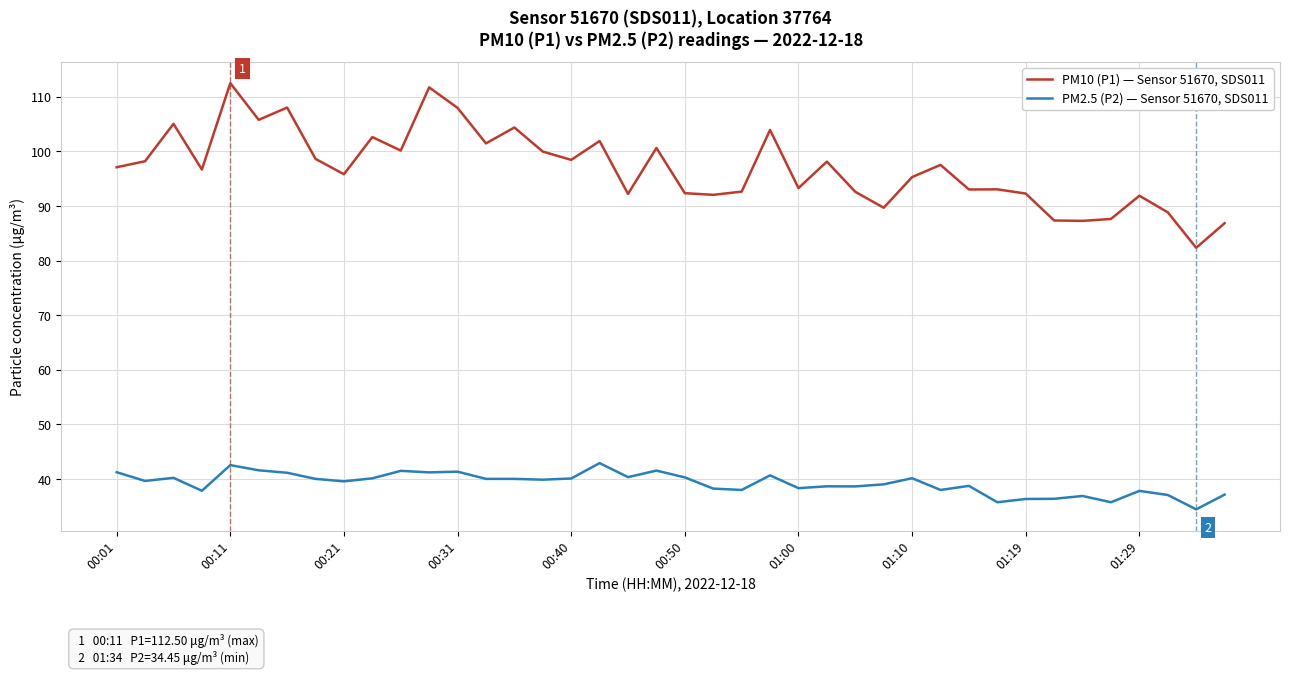

True or false: PM10 (P1) — Sensor 51670, SDS011 and PM2.5 (P2) — Sensor 51670, SDS011 intersect in this chart.

False